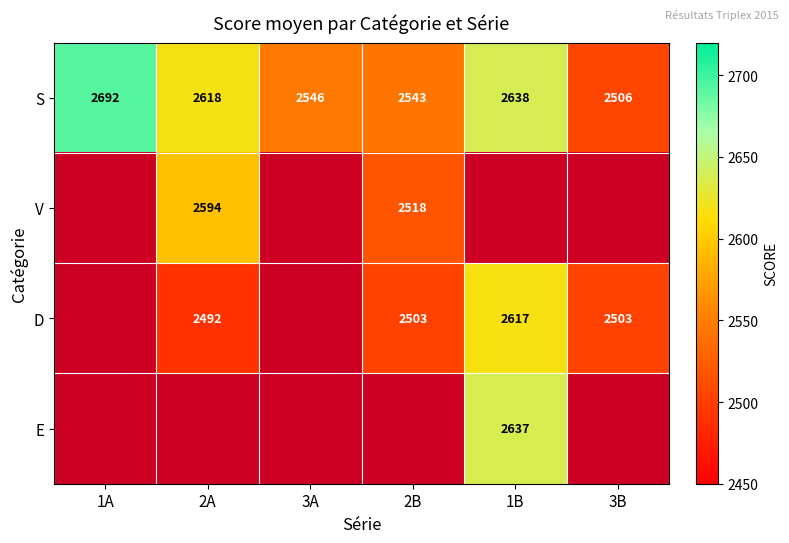

At which category does the chart reach its peak across all series?

1A